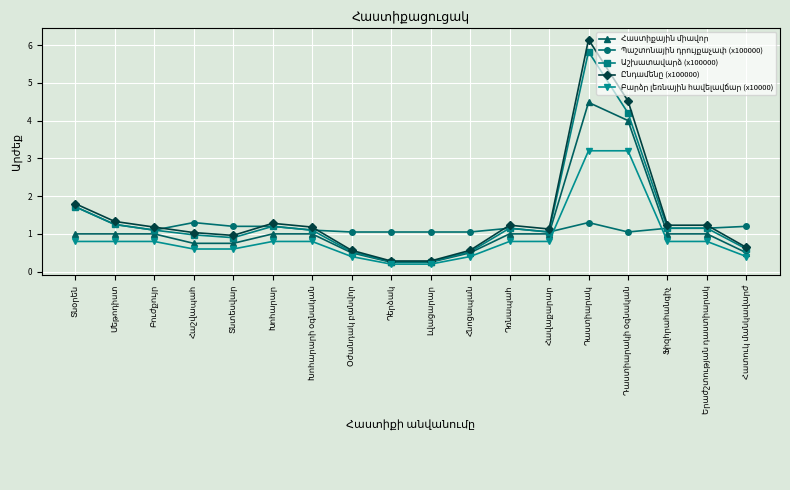

Which series has the widest spread of values?

Ընդամենը (x100000)